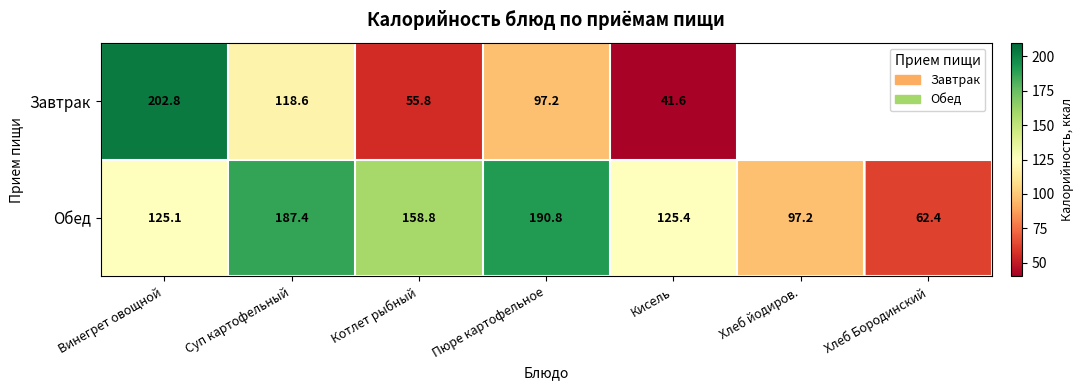

At which label does Обед first exceed 125?

Винегрет овощной